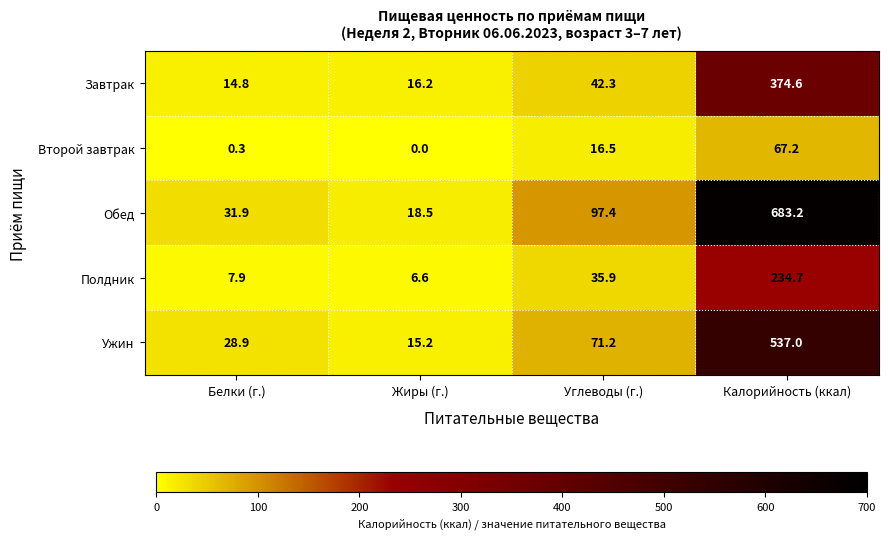

Count the number of categories in the chart.

4